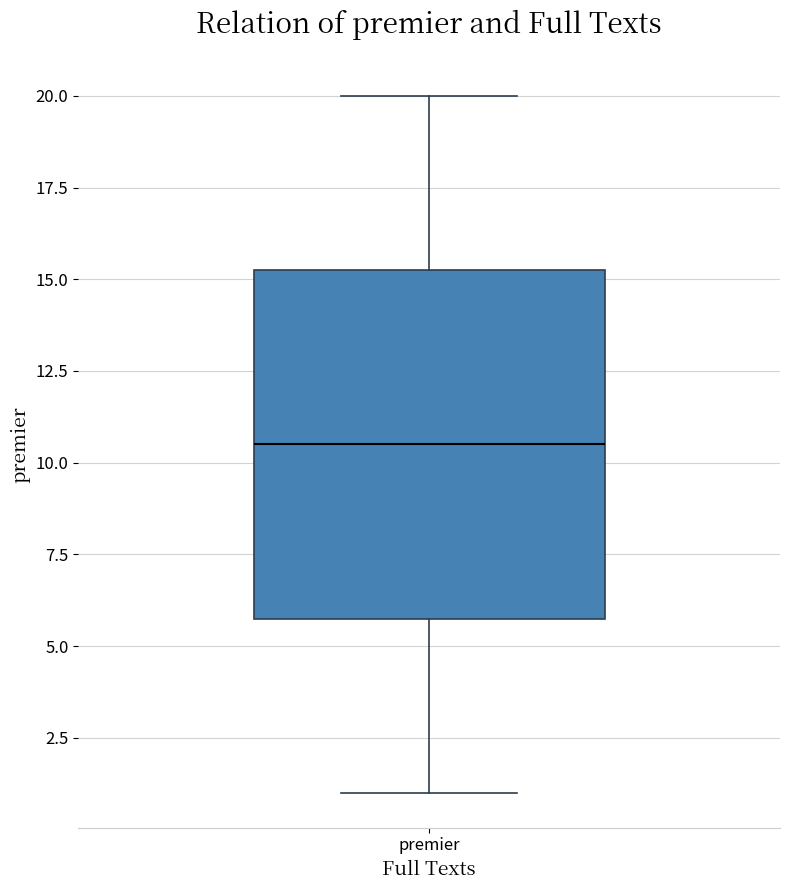

Transcribe this box plot: give where the median line is, the range the box spans, and where the two whiskers end, as read against the y-axis. The values are not printed on the chart, so give them approximately, as read against the axis.

median 10.5, box 6.0 to 15.5, whiskers 1.0 to 20.0